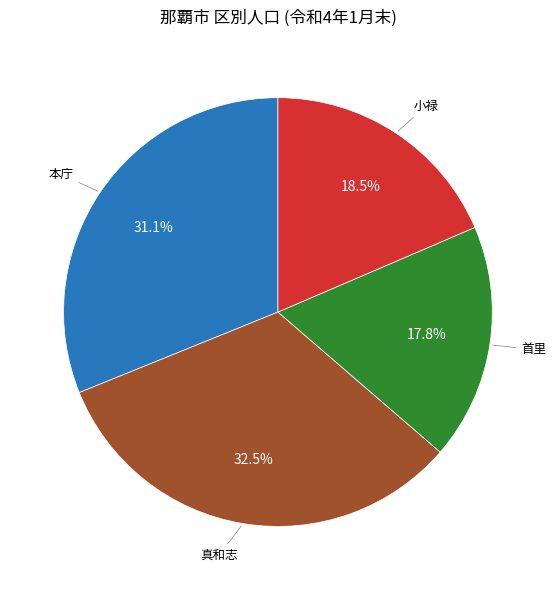

Is there a majority slice in this chart?

No